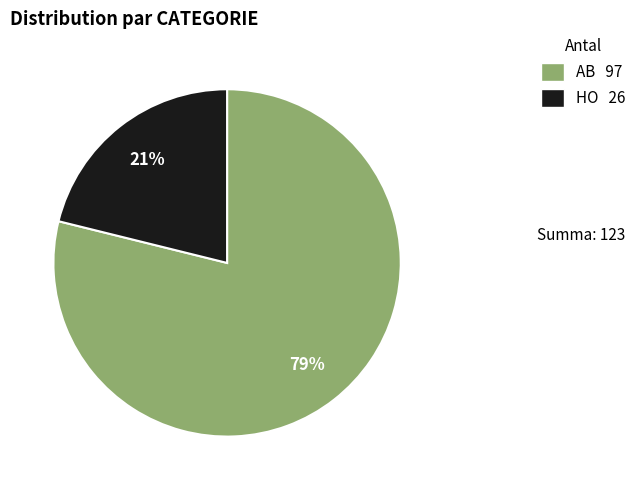

Does AB represent more than half of the total?

Yes